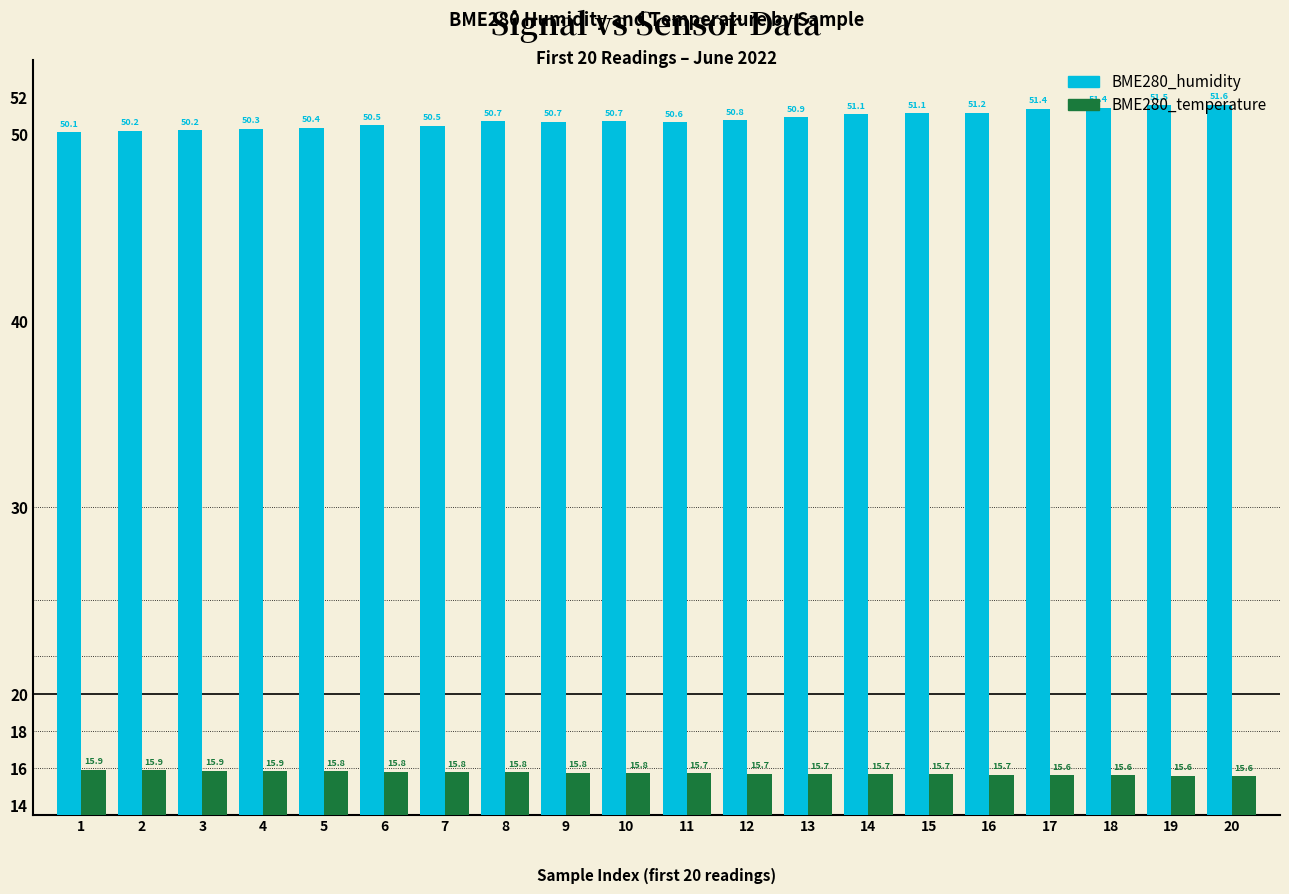

Rank the series by their maximum value, from highest to lowest.

BME280_humidity, BME280_temperature